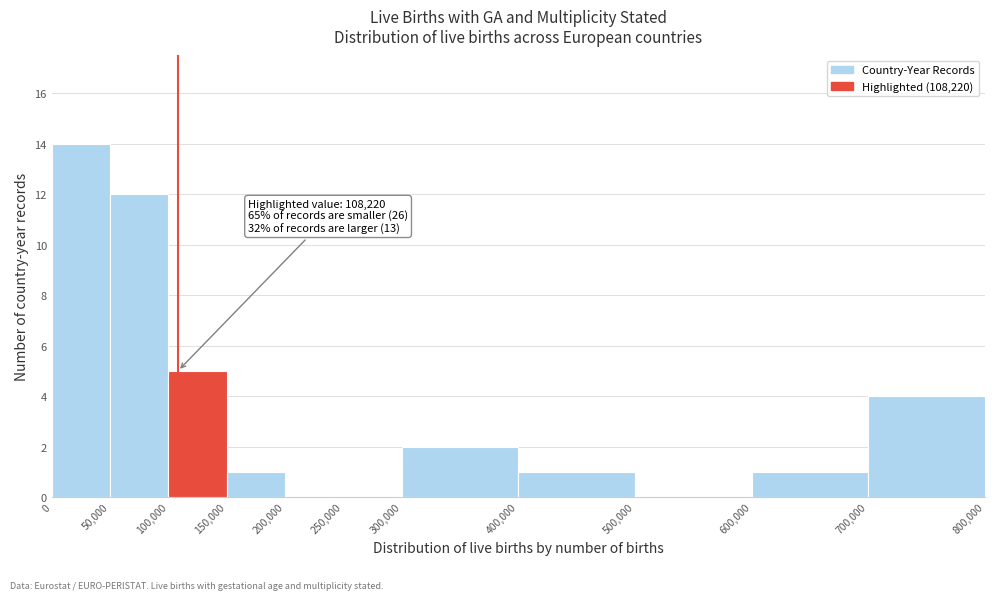

Over which range of the x-axis is the bar tallest?

0 to 50,000